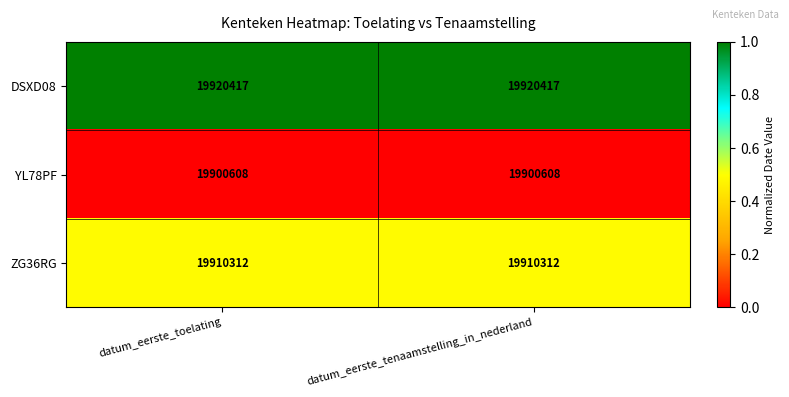

What is the difference between the highest and lowest values at datum_eerste_toelating?

19809